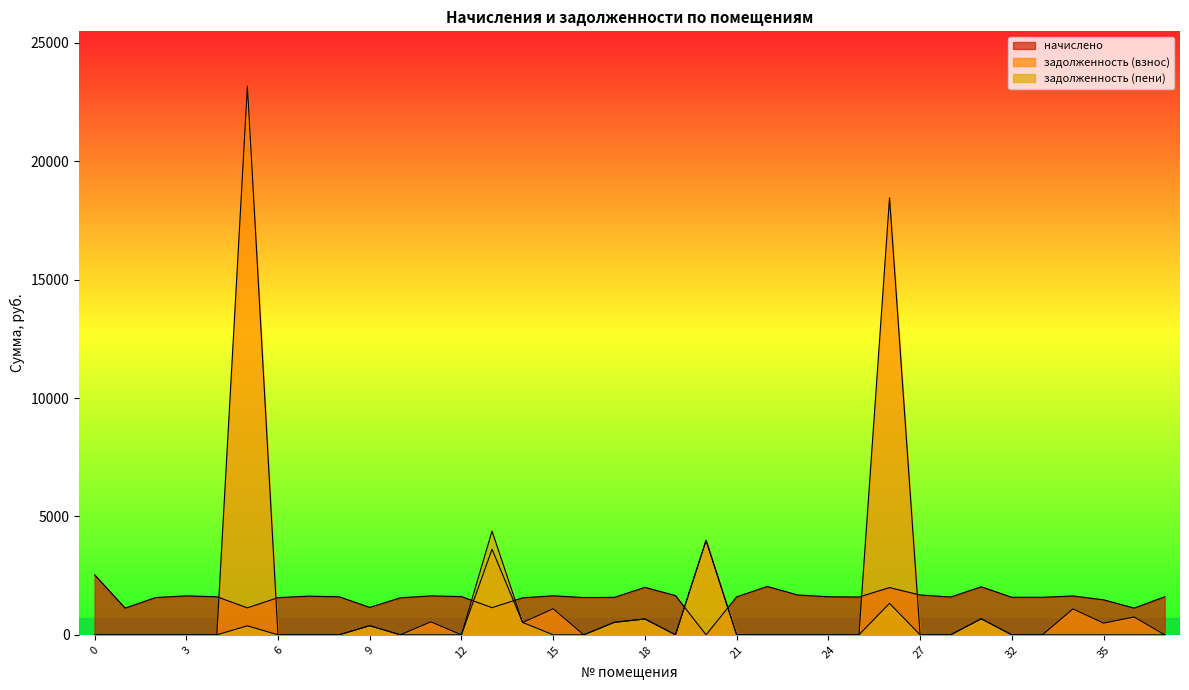

Between 4 and 17, which series saw the biggest shift?

задолженность (взнос)